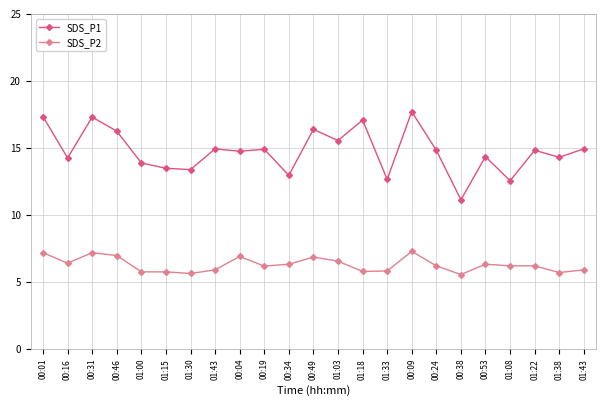

Which has a higher value, 00:53 or 00:31?

00:31